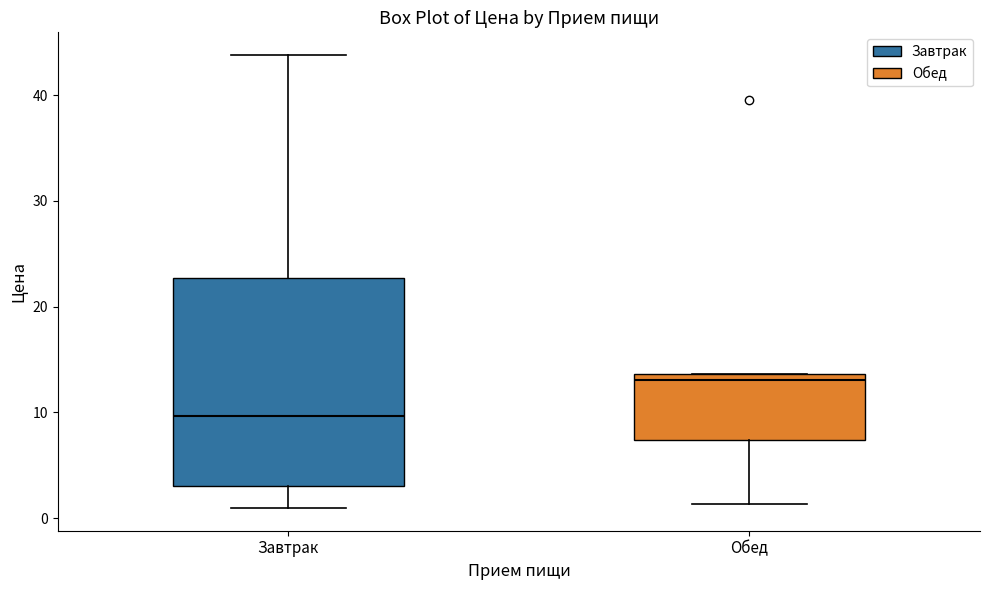

Where does the upper whisker of the box for Завтрак end on the y-axis? The values are not printed on the chart, so give them approximately, as read against the axis.

44